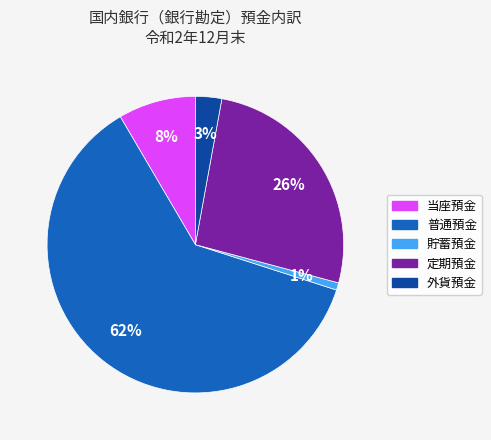

How many slices are in this pie chart?

5